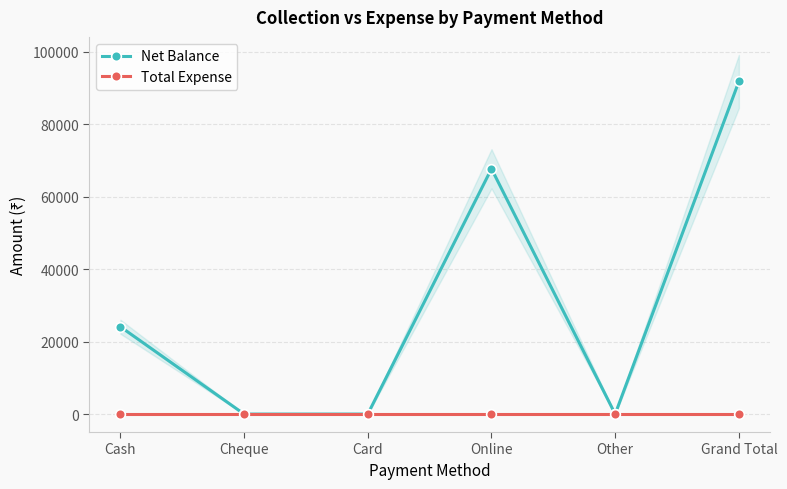

True or false: Total Expense has more than 1 points higher than both neighbors.

False